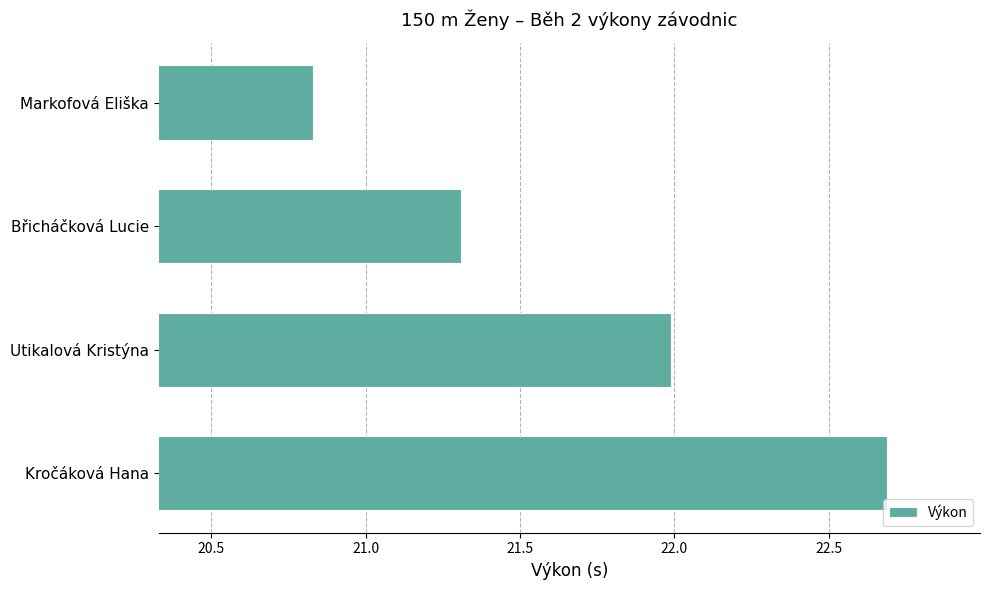

What is the average value?

21.7